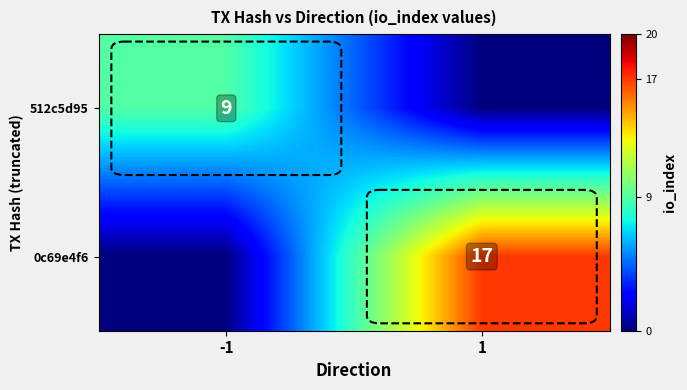

The value of 512c5d95 at -1 is 14. True or false?

False